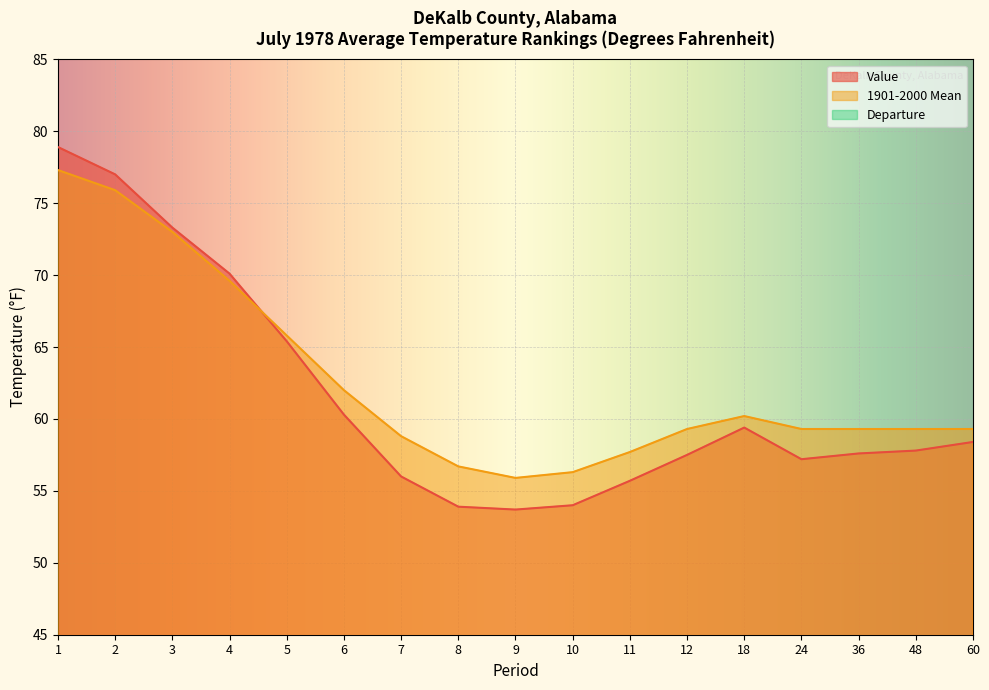

What are all the series names shown in the legend?

Value, 1901-2000 Mean, Departure